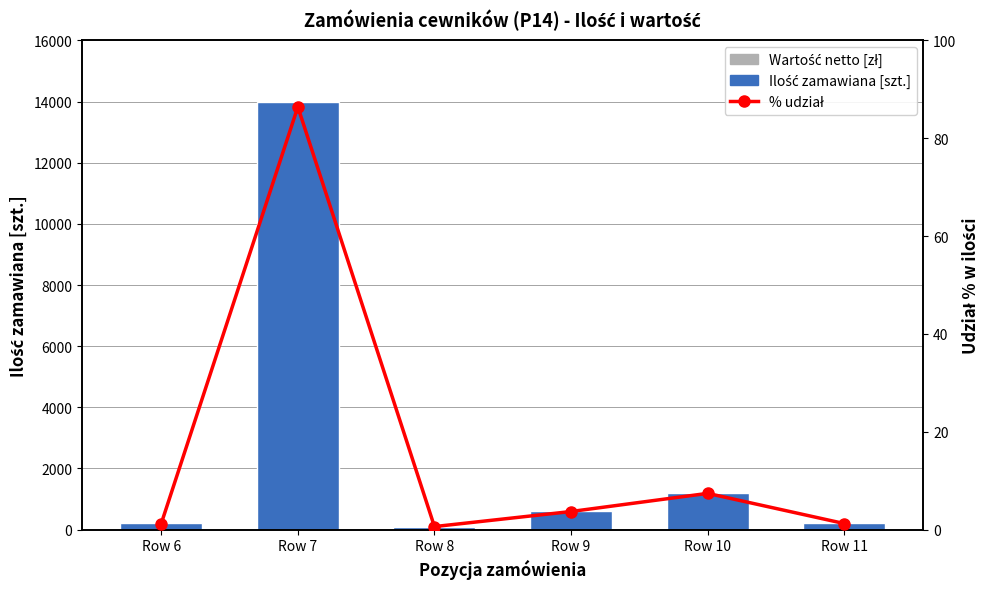

The value of Wartość netto [zł] at Row 10 is 0.0. True or false?

True